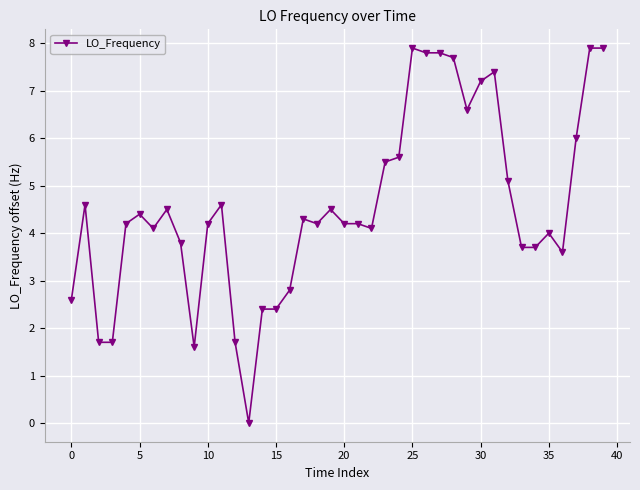

What is the maximum value shown in the chart?

7.9